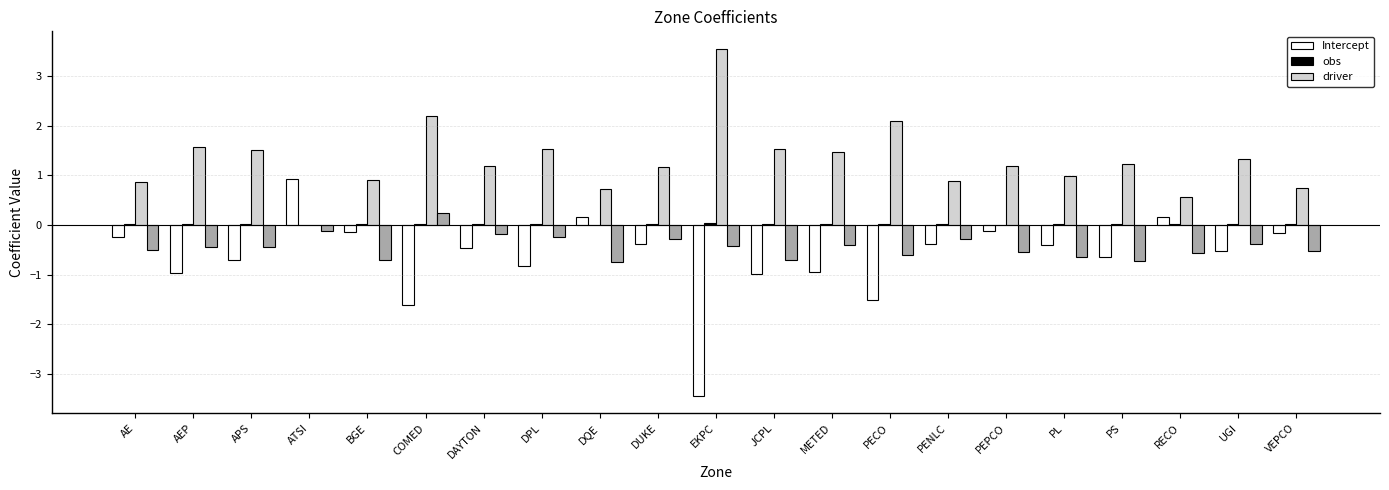

What position from the left is PS?

18